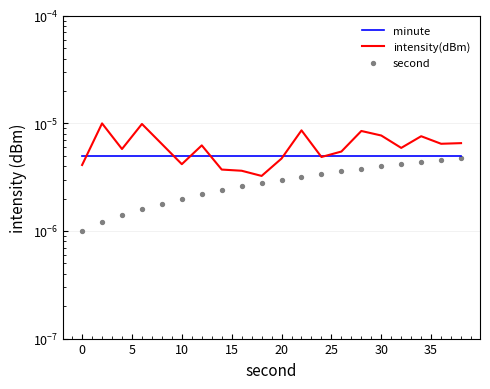

Which series has the largest Y range (max minus min)?

intensity(dBm)